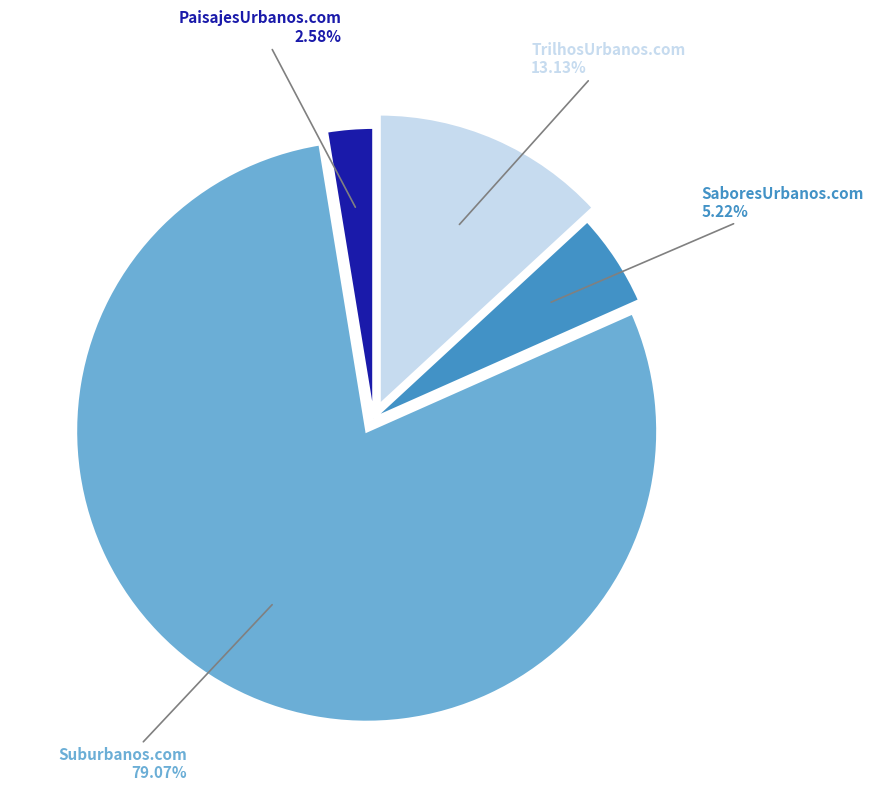

Which category accounts for the majority?

Suburbanos.com